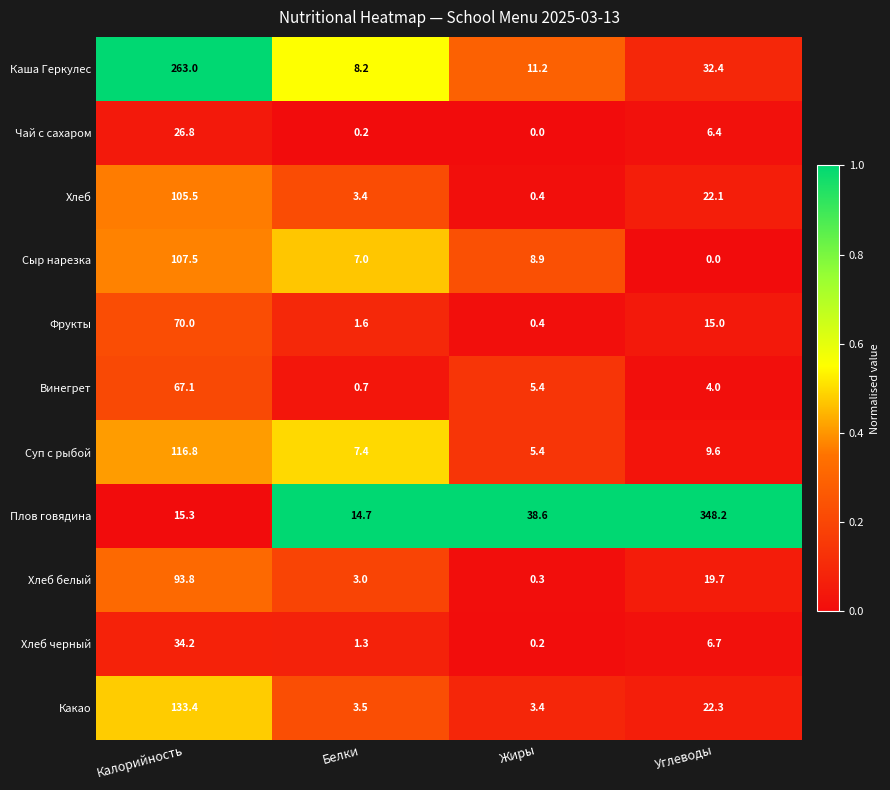

At how many categories does at least one series exceed 0?

4